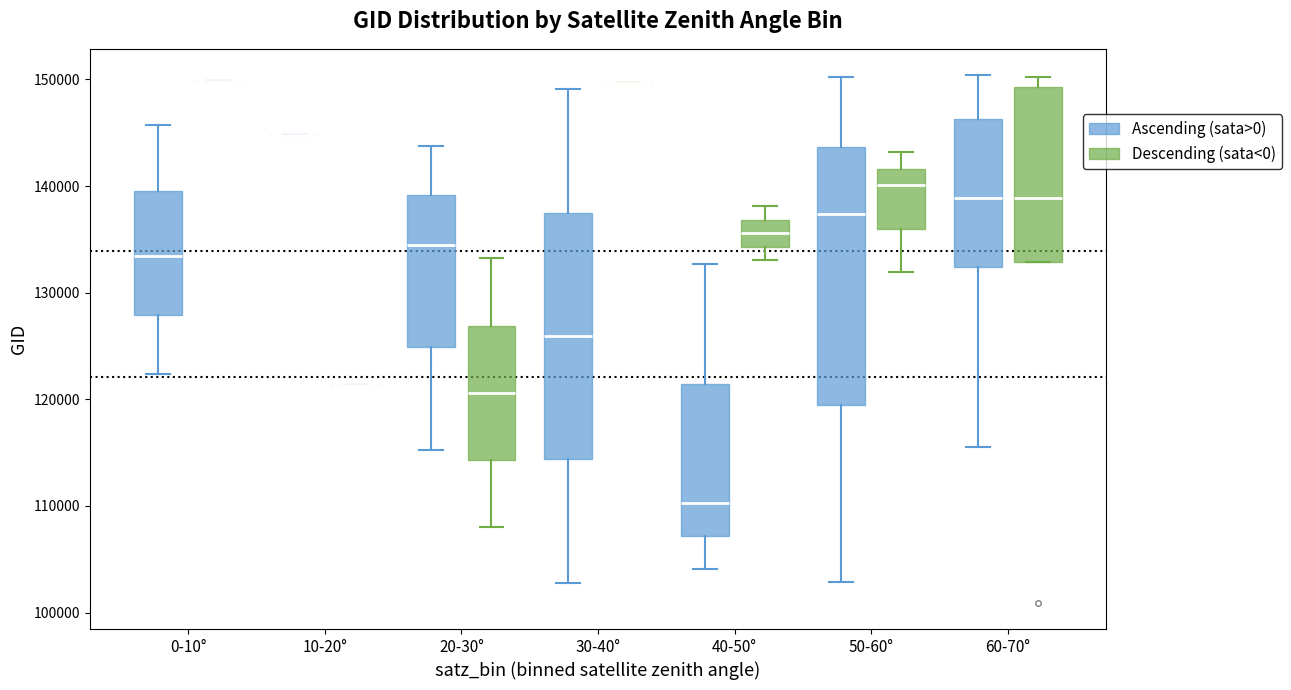

Reading left to right, read every box against the y-axis: the position of its median line, the range the box covers, and the ends of its whiskers. The values are not printed on the chart, so give them approximately, as read against the axis.

0-10° (Ascending (sata>0)): median 133000, box 128000 to 140000, whiskers 122000 to 146000
0-10° (Descending (sata<0)): box collapsed to a line at 150000, whiskers 150000 to 150000
10-20° (Ascending (sata>0)): box collapsed to a line at 145000, whiskers 145000 to 145000
10-20° (Descending (sata<0)): box collapsed to a line at 121000, whiskers 121000 to 121000
20-30° (Ascending (sata>0)): median 135000, box 125000 to 139000, whiskers 115000 to 144000
20-30° (Descending (sata<0)): median 121000, box 114000 to 127000, whiskers 108000 to 133000
30-40° (Ascending (sata>0)): median 126000, box 114000 to 138000, whiskers 103000 to 149000
30-40° (Descending (sata<0)): box collapsed to a line at 150000, whiskers 150000 to 150000
40-50° (Ascending (sata>0)): median 110000, box 107000 to 121000, whiskers 104000 to 133000
40-50° (Descending (sata<0)): median 136000, box 134000 to 137000, whiskers 133000 to 138000
50-60° (Ascending (sata>0)): median 137000, box 119000 to 144000, whiskers 103000 to 150000
50-60° (Descending (sata<0)): median 140000, box 136000 to 142000, whiskers 132000 to 143000
60-70° (Ascending (sata>0)): median 139000, box 132000 to 146000, whiskers 116000 to 150000
60-70° (Descending (sata<0)): median 139000, box 133000 to 149000, whiskers 133000 to 150000